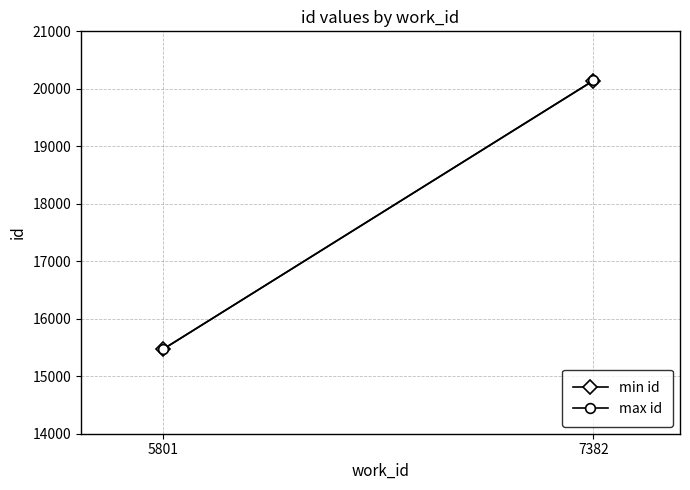

How many data points in max id are less than 20145?

1